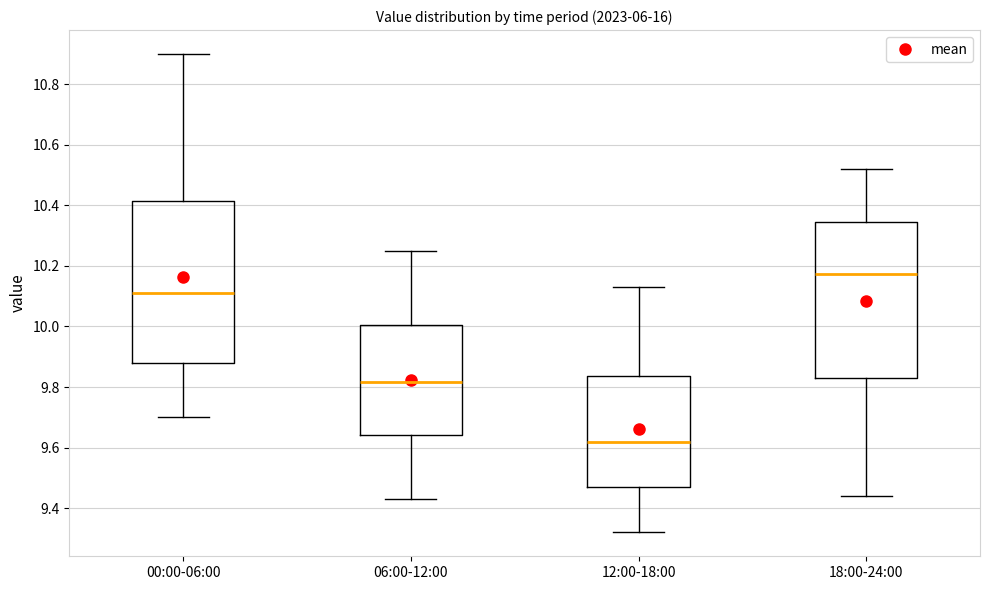

Reading left to right, transcribe this box plot: for each box, give where its median line is, the range the box spans, and where its two whiskers end, as read against the y-axis. The values are not printed on the chart, so give them approximately, as read against the axis.

00:00-06:00: median 10.12, box 9.88 to 10.42, whiskers 9.70 to 10.90
06:00-12:00: median 9.82, box 9.64 to 10.00, whiskers 9.44 to 10.26
12:00-18:00: median 9.62, box 9.48 to 9.84, whiskers 9.32 to 10.14
18:00-24:00: median 10.18, box 9.84 to 10.34, whiskers 9.44 to 10.52